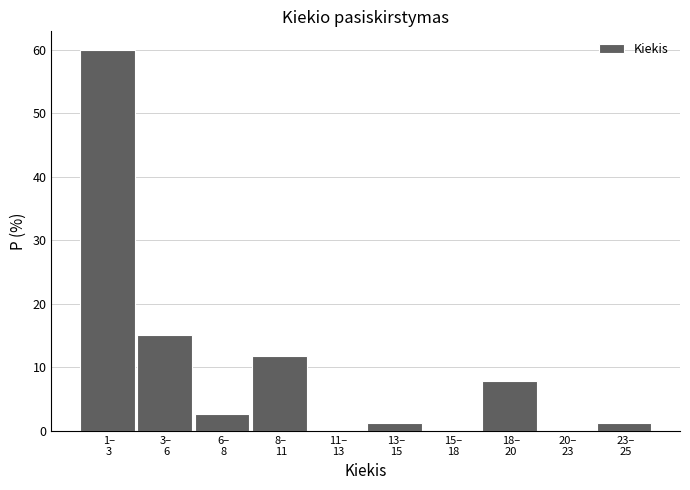

What is the maximum value shown in the chart?

59.9